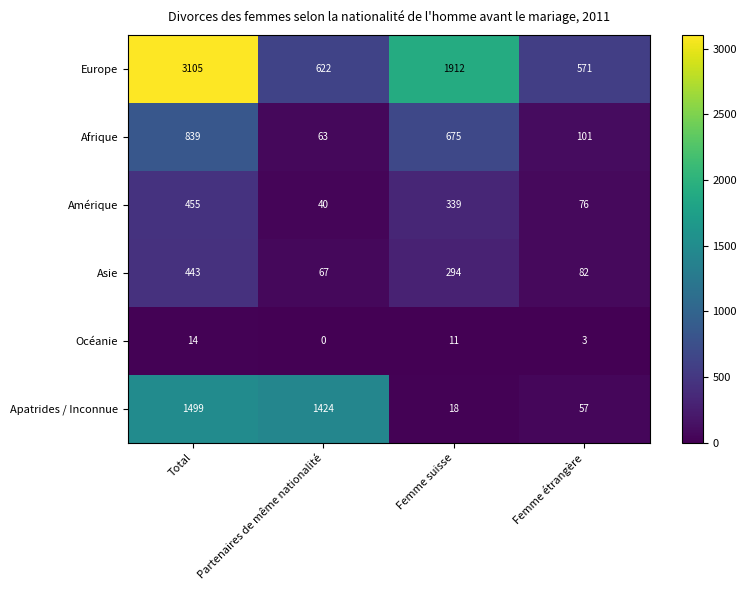

Which series has the largest range (max minus min)?

Europe